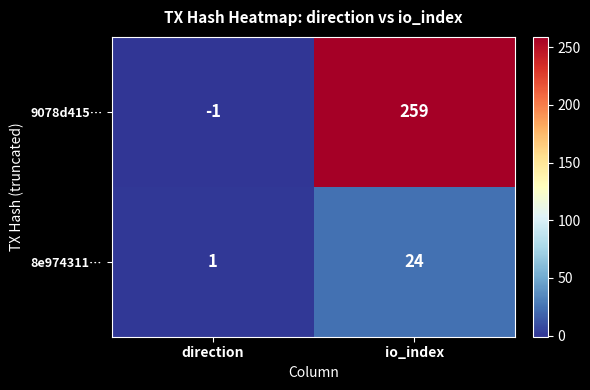

Between direction and io_index, which series saw the biggest shift?

9078d415…